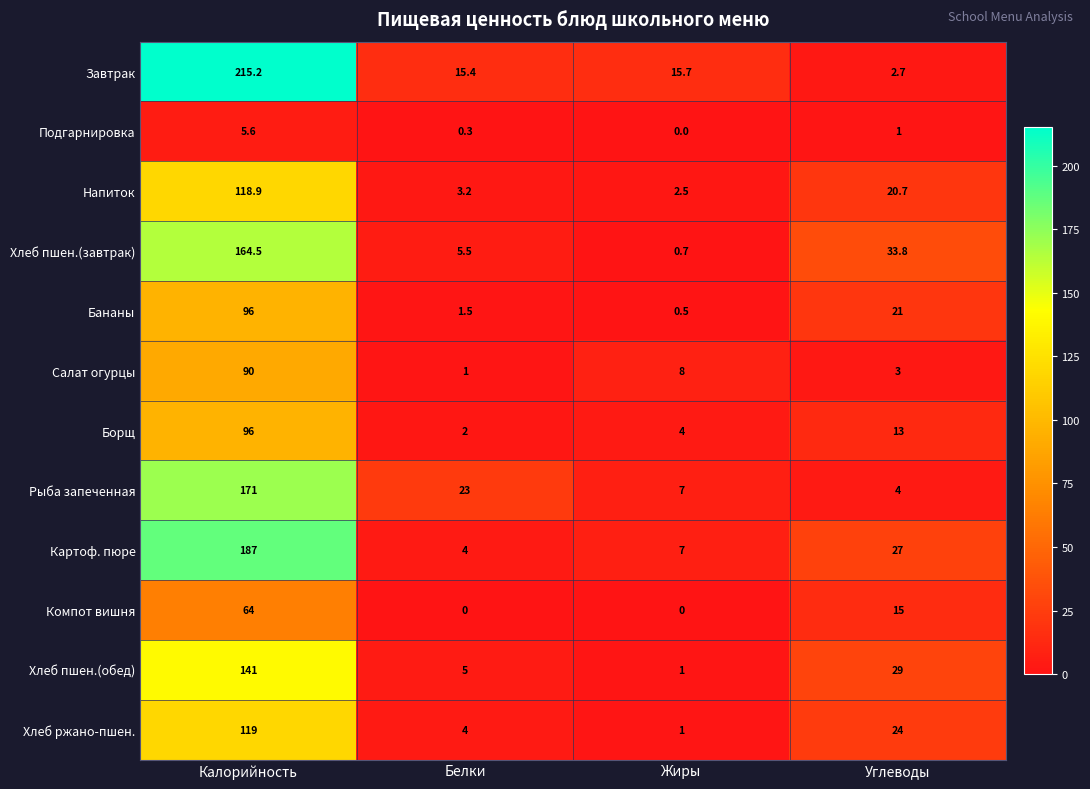

What is the sum of the Хлеб пшен.(завтрак) values at Белки and Углеводы?

39.3